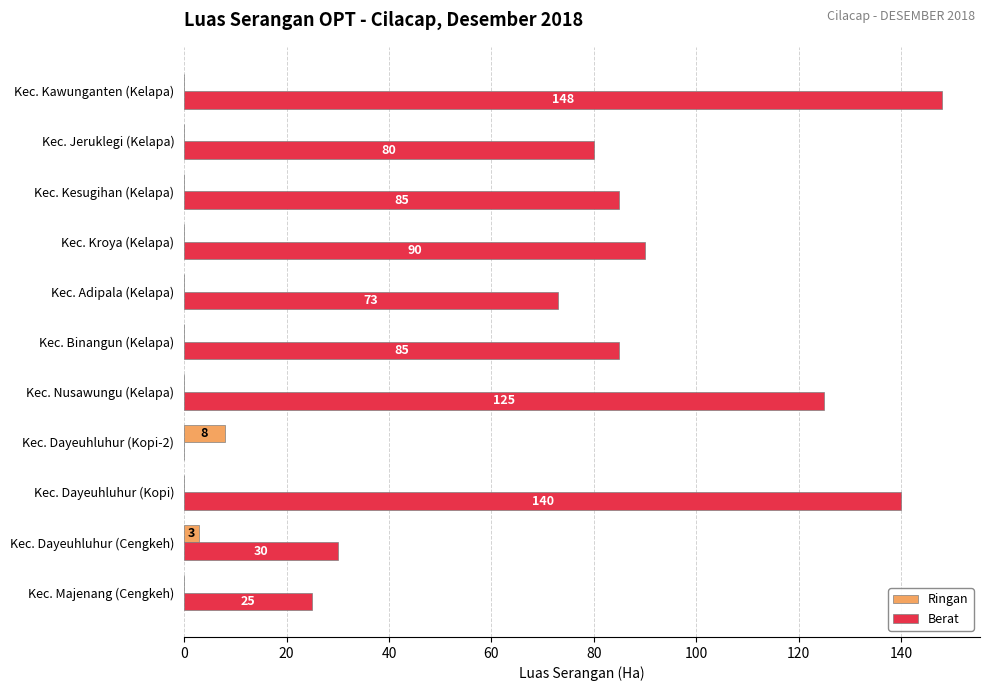

Count the number of data series in this chart.

2